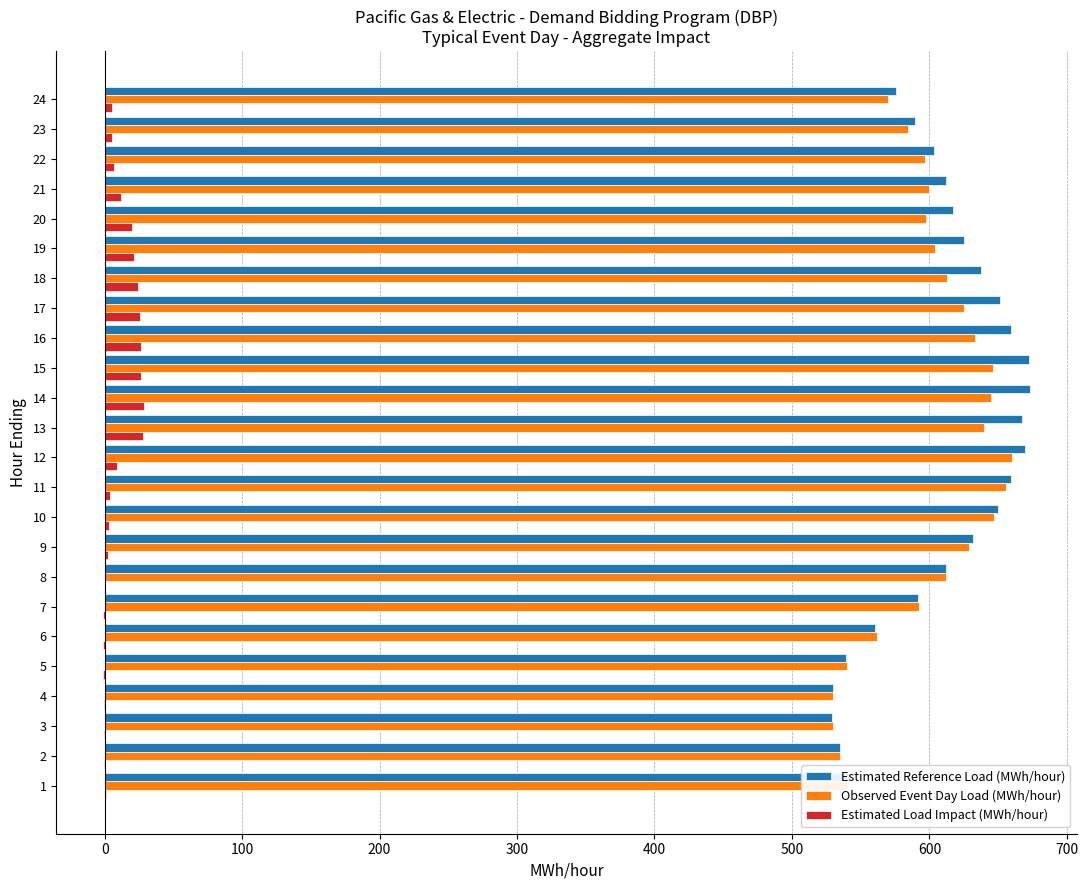

Is the value of Estimated Load Impact (MWh/hour) at 20 greater than the value of Observed Event Day Load (MWh/hour) at 11?

No